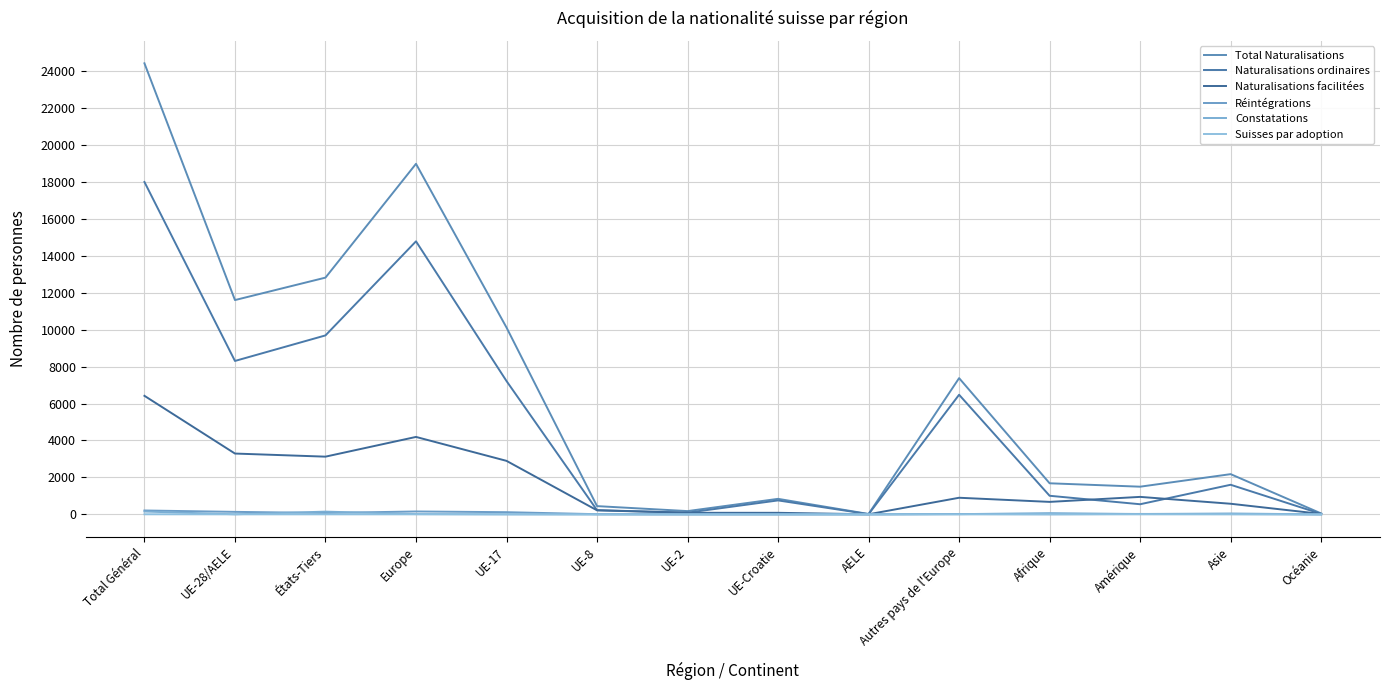

Count the Suisses par adoption values in the range 0 to 3.

13